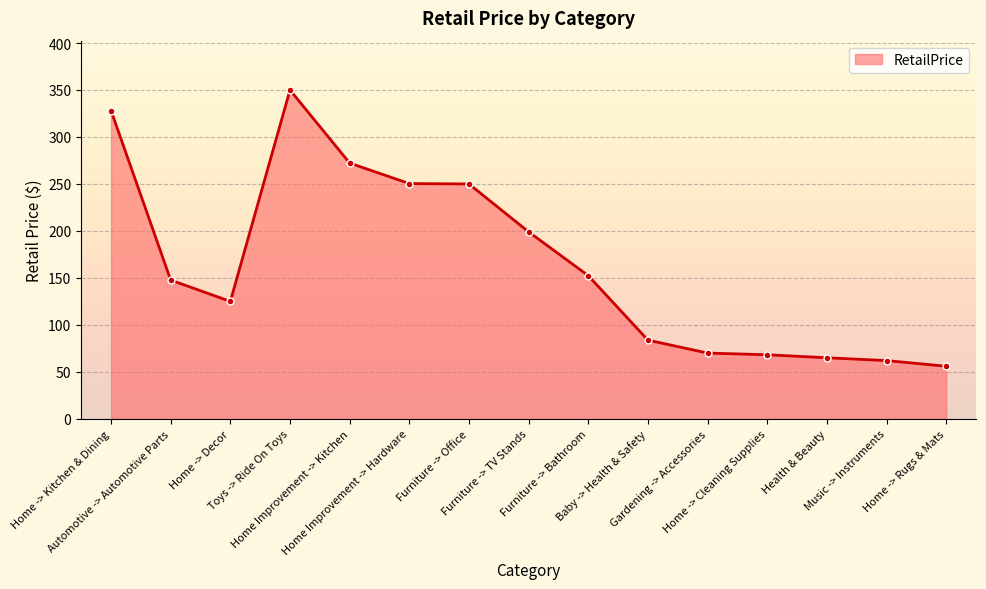

What is the value of the 3rd point from the left?

125.0